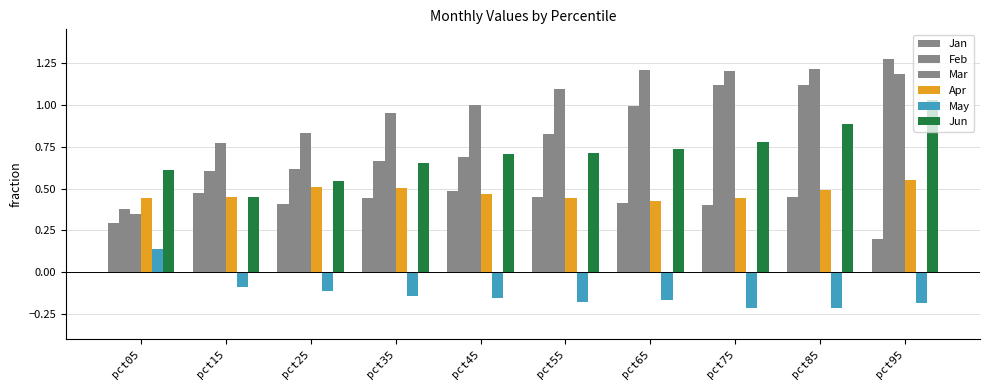

What is the spread (max minus min) of values at pct45?

1.1